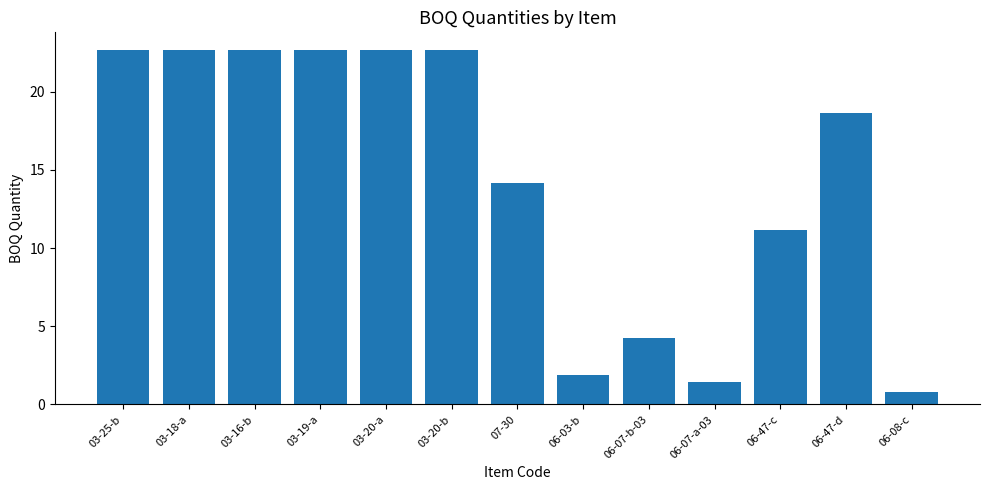

What is the ratio of the value at 06-47-d to the value at 03-16-b?

0.8